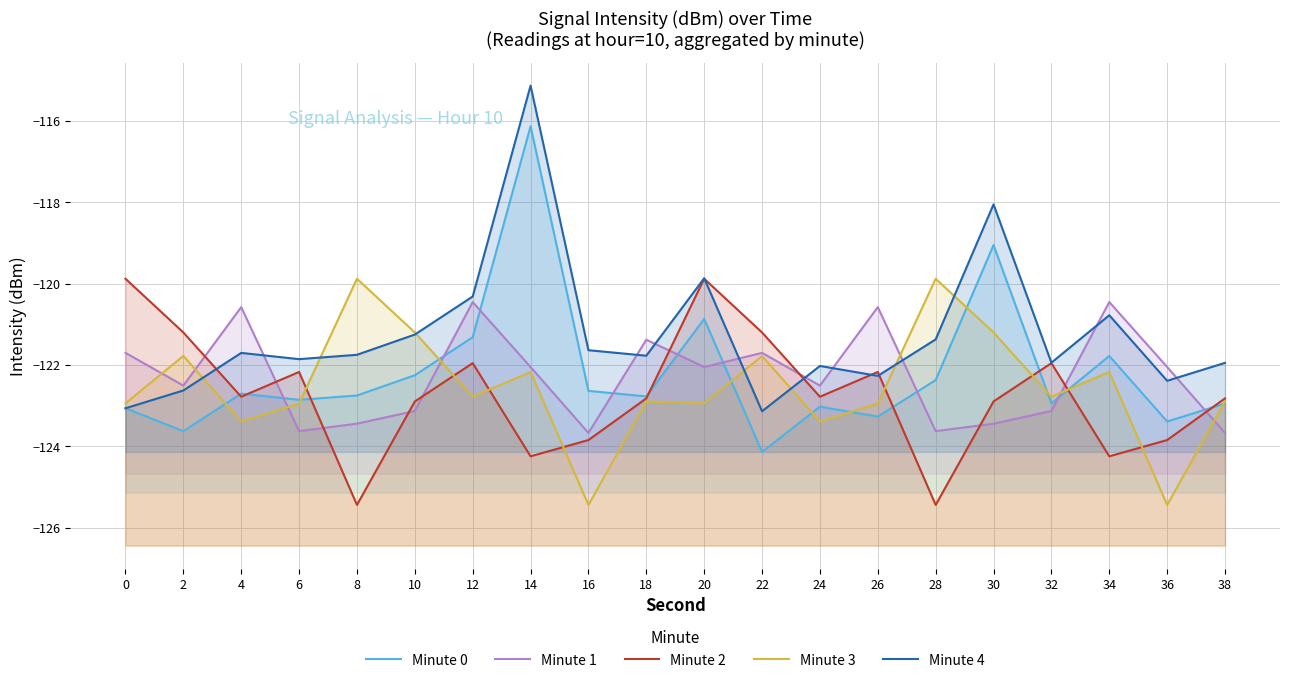

What is the maximum value shown in the chart?

-115.1